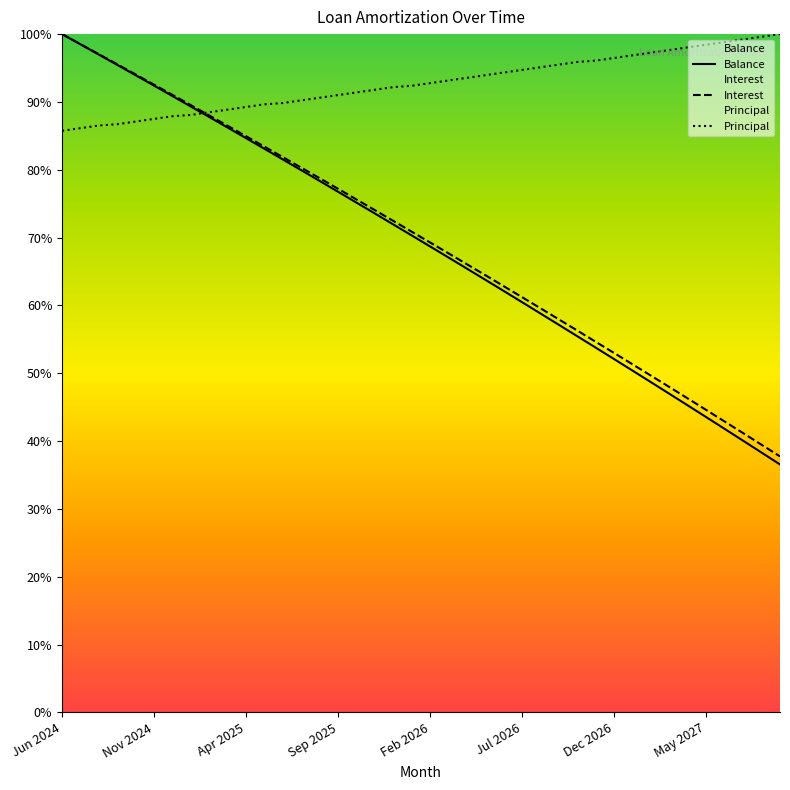

After their last crossing, which series has the higher values: Balance or Principal?

Principal